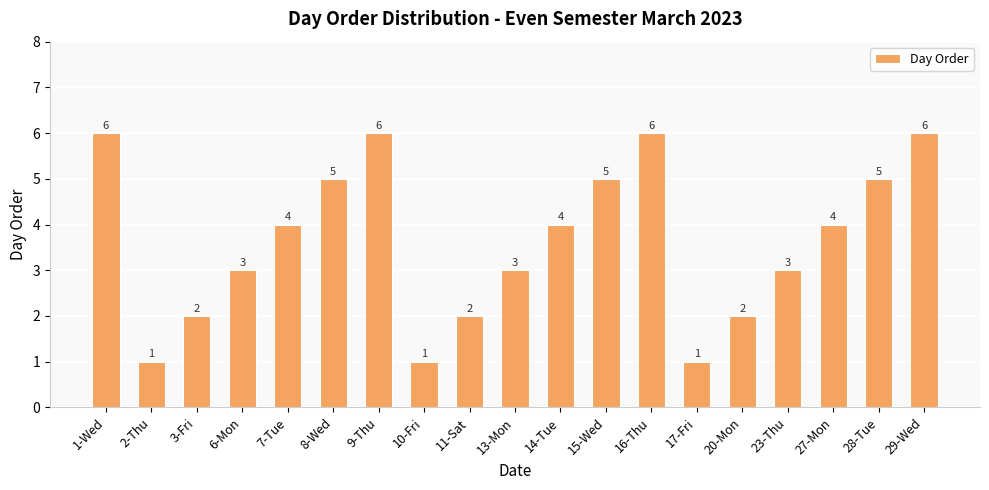

Read the value at 8-Wed.

5